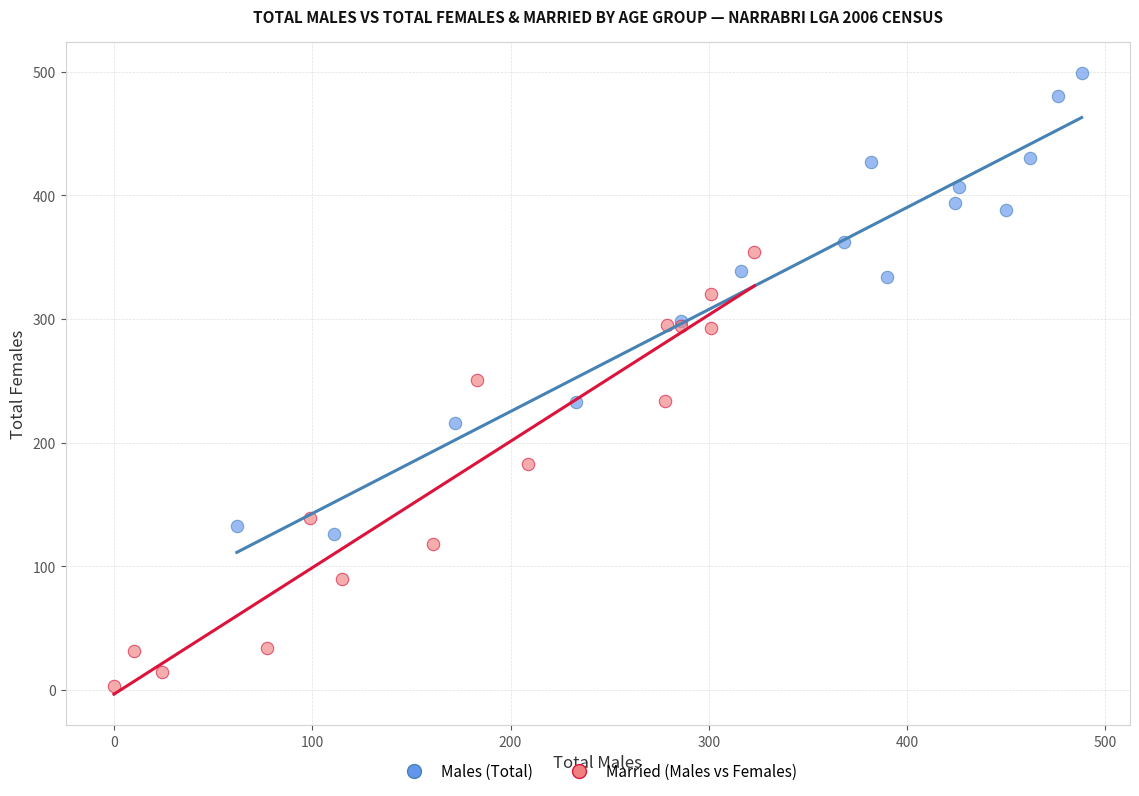

What are all the series names shown in the legend?

Males (Total), Married (Males vs Females)